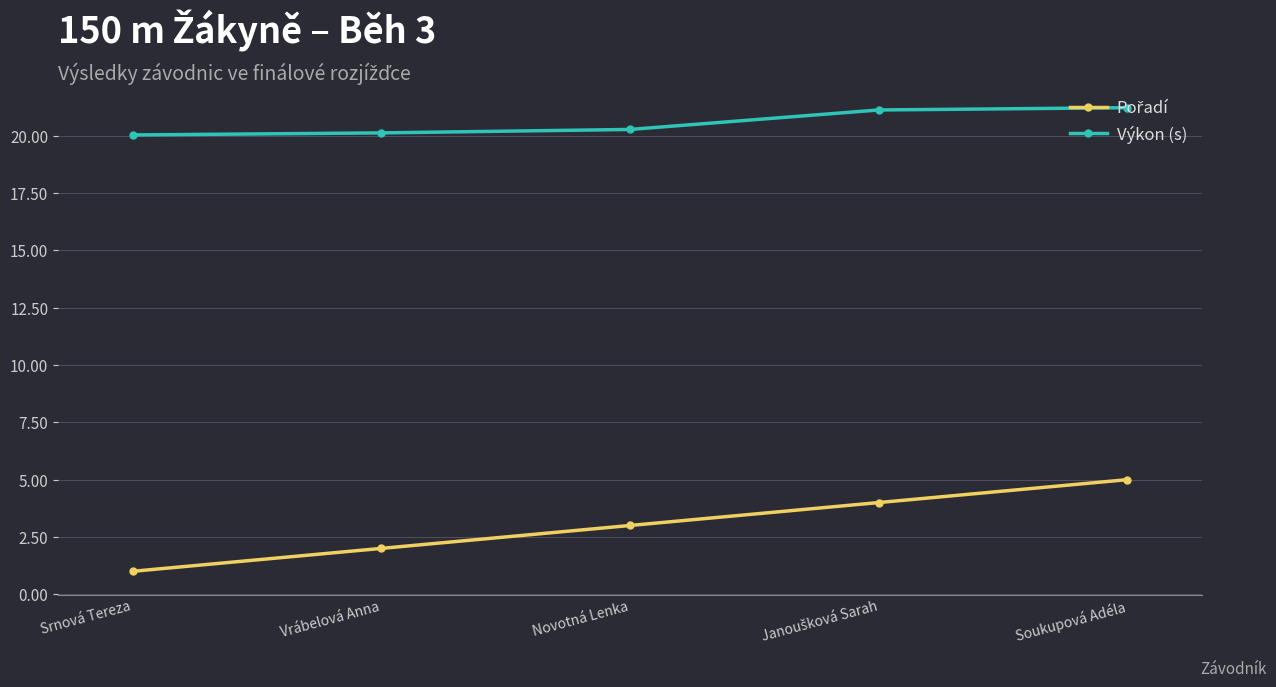

What is the spread (max minus min) of values at Novotná Lenka?

17.3